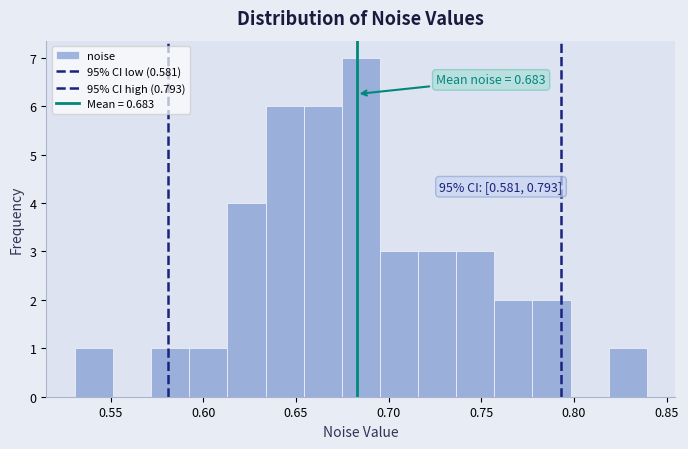

Over which range of the x-axis is the bar tallest?

0.675 to 0.695